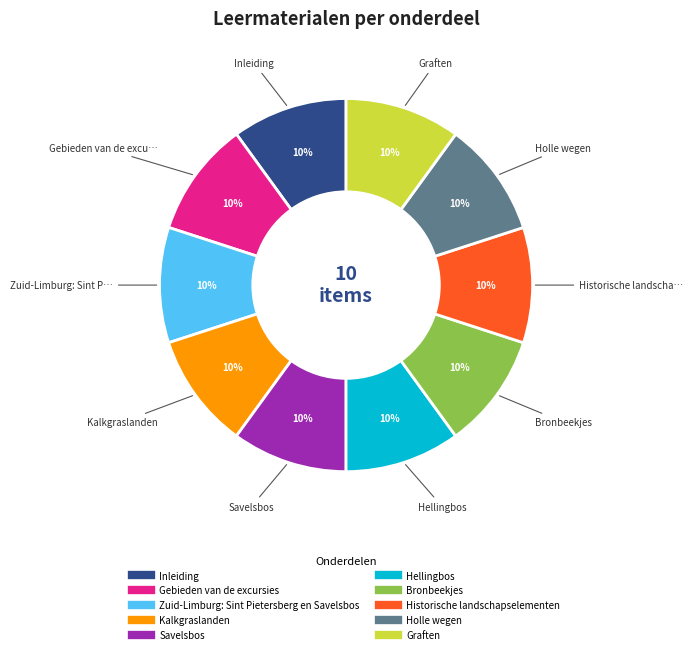

Is it true that Inleiding is 10% of the pie?

True